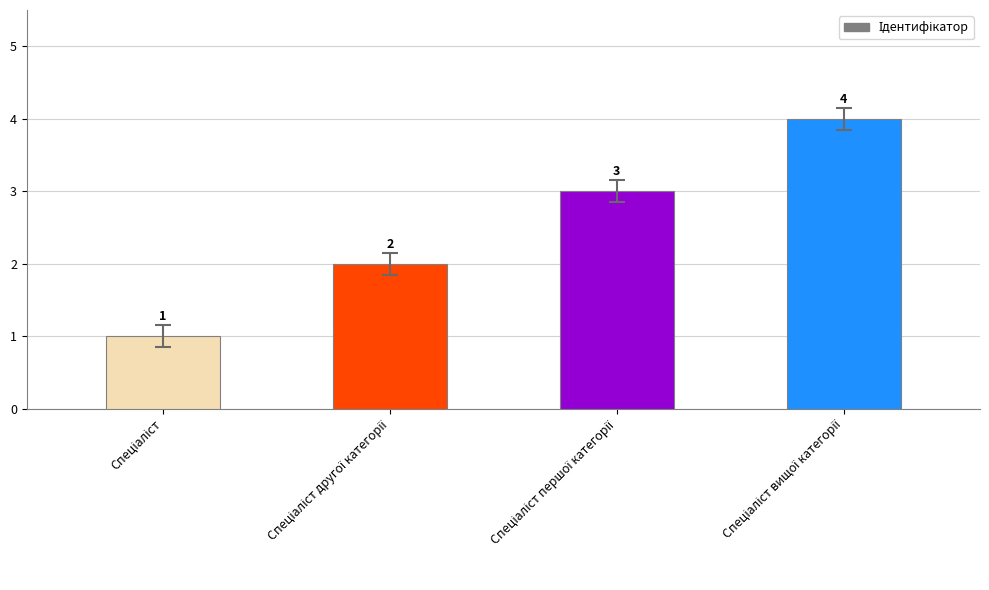

What is the difference between the maximum and second lowest values?

2